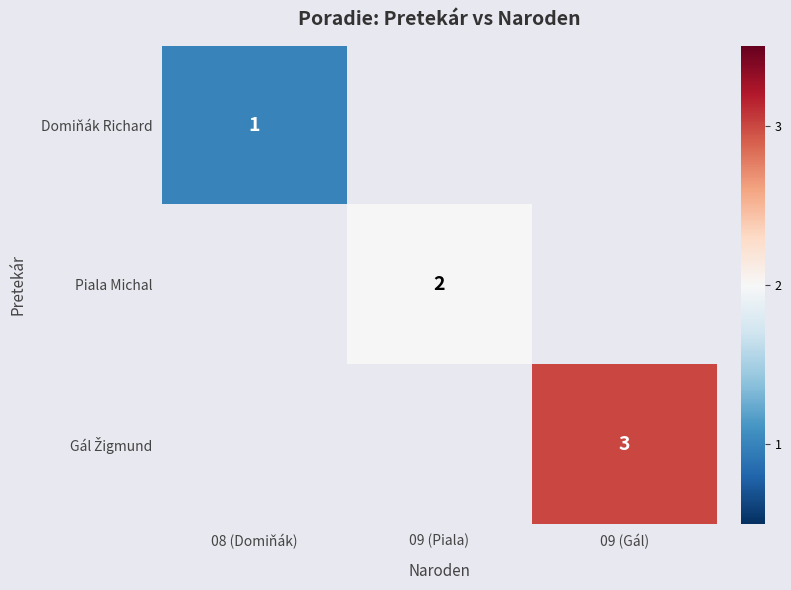

Is it true that Domiňák Richard equals 1 at 08 (Domiňák)?

True